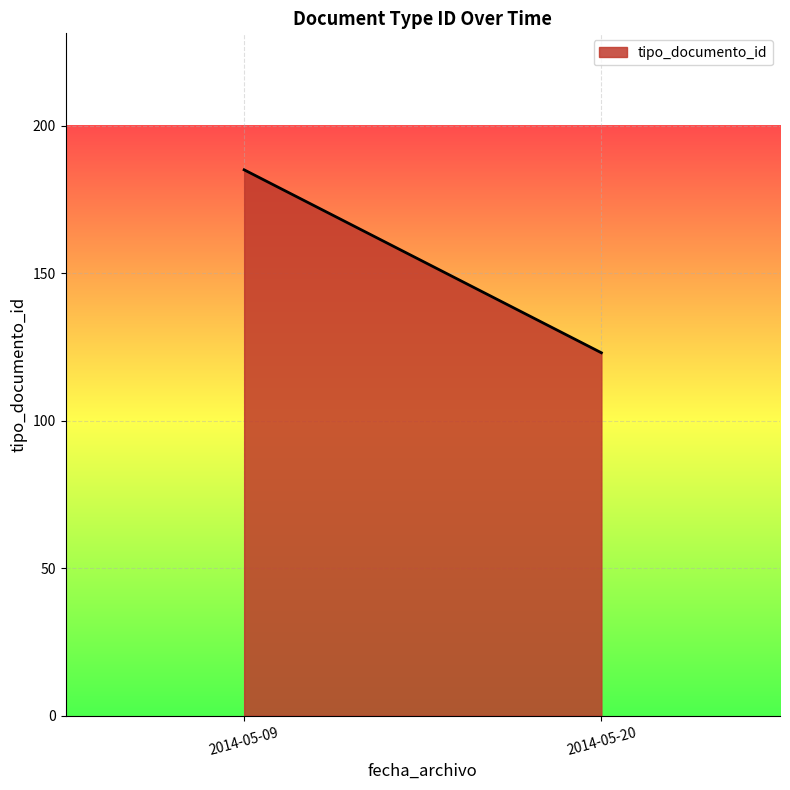

Which label corresponds to the largest value in the chart?

2014-05-09